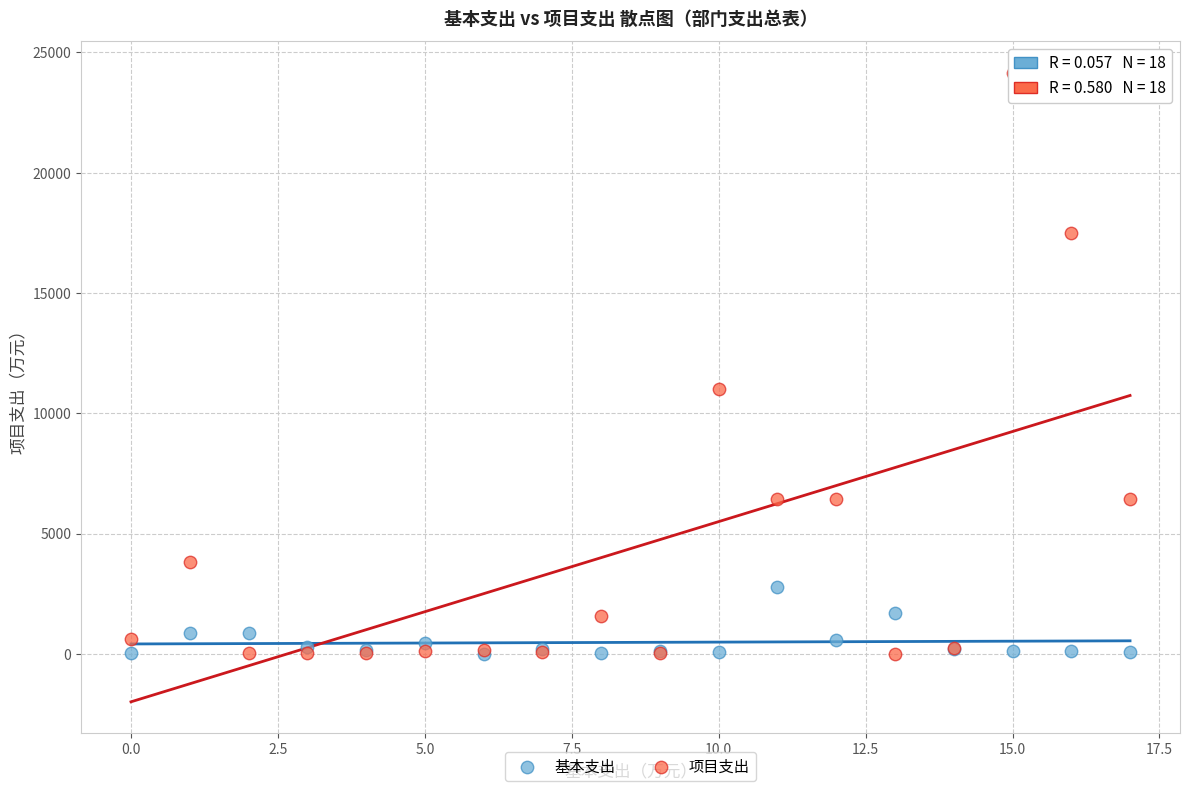

Across all series, what Y value is closest to 12080?

11000.0